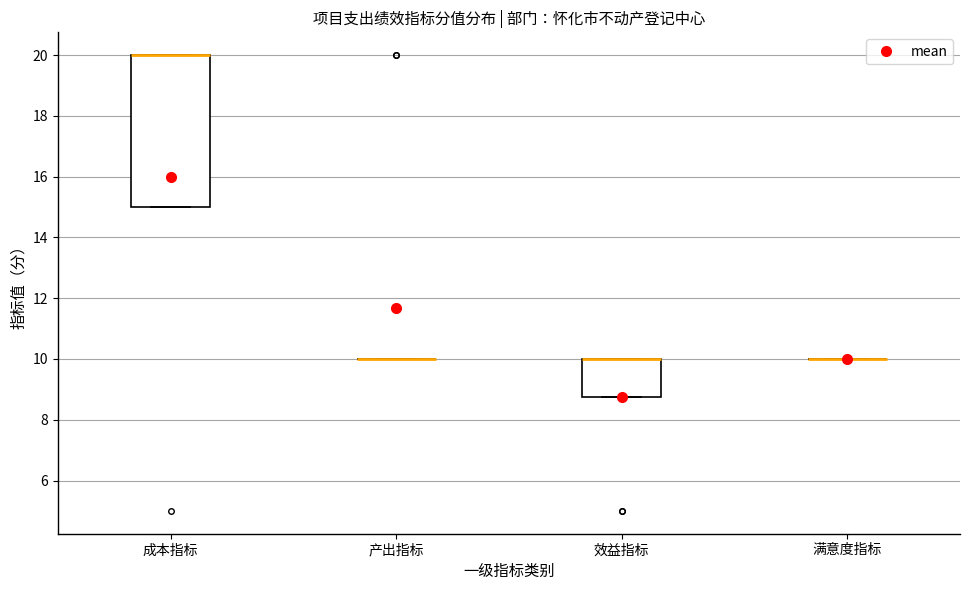

Where is the lower edge of the box for 成本指标 on the y-axis? The values are not printed on the chart, so give them approximately, as read against the axis.

15.0